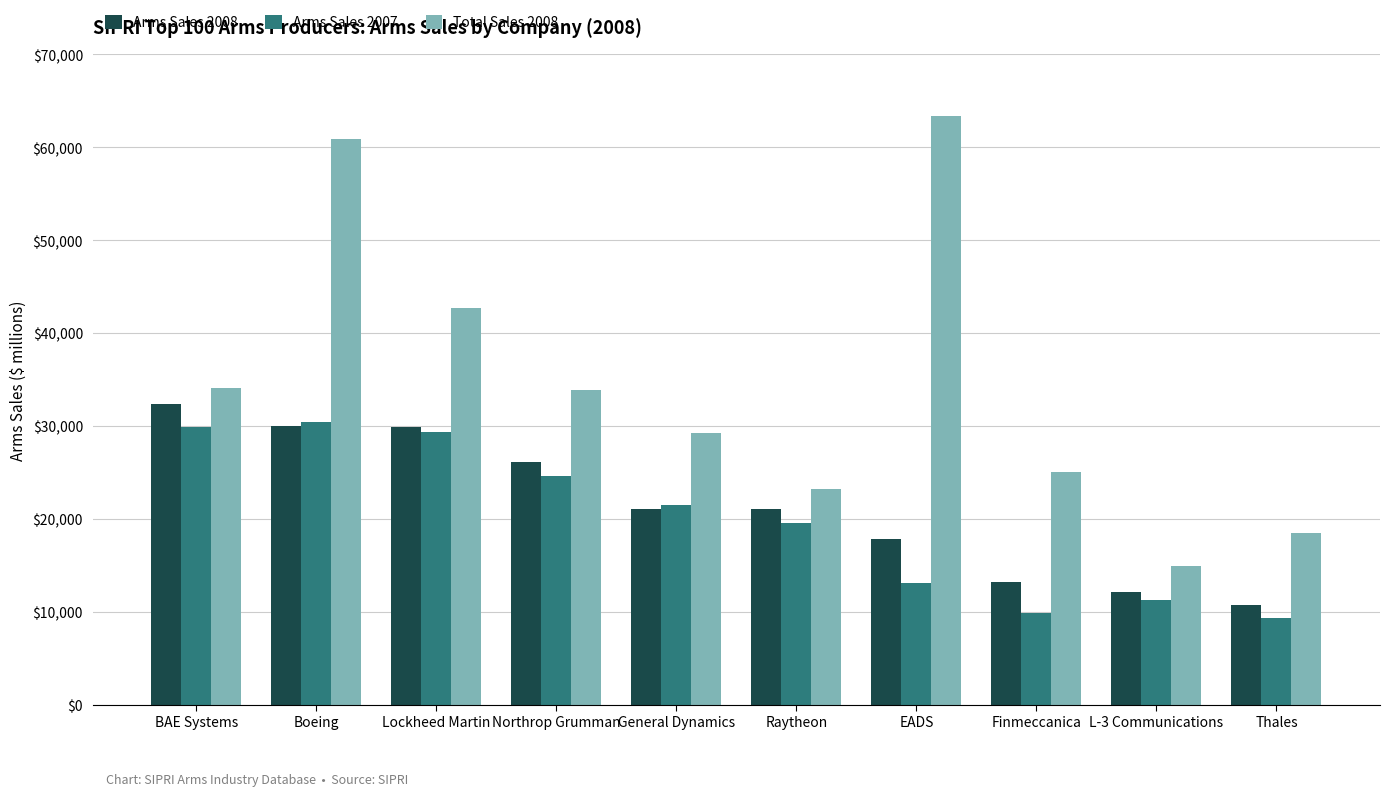

What is the sum of the Total Sales 2008 values at General Dynamics and Boeing?

90209